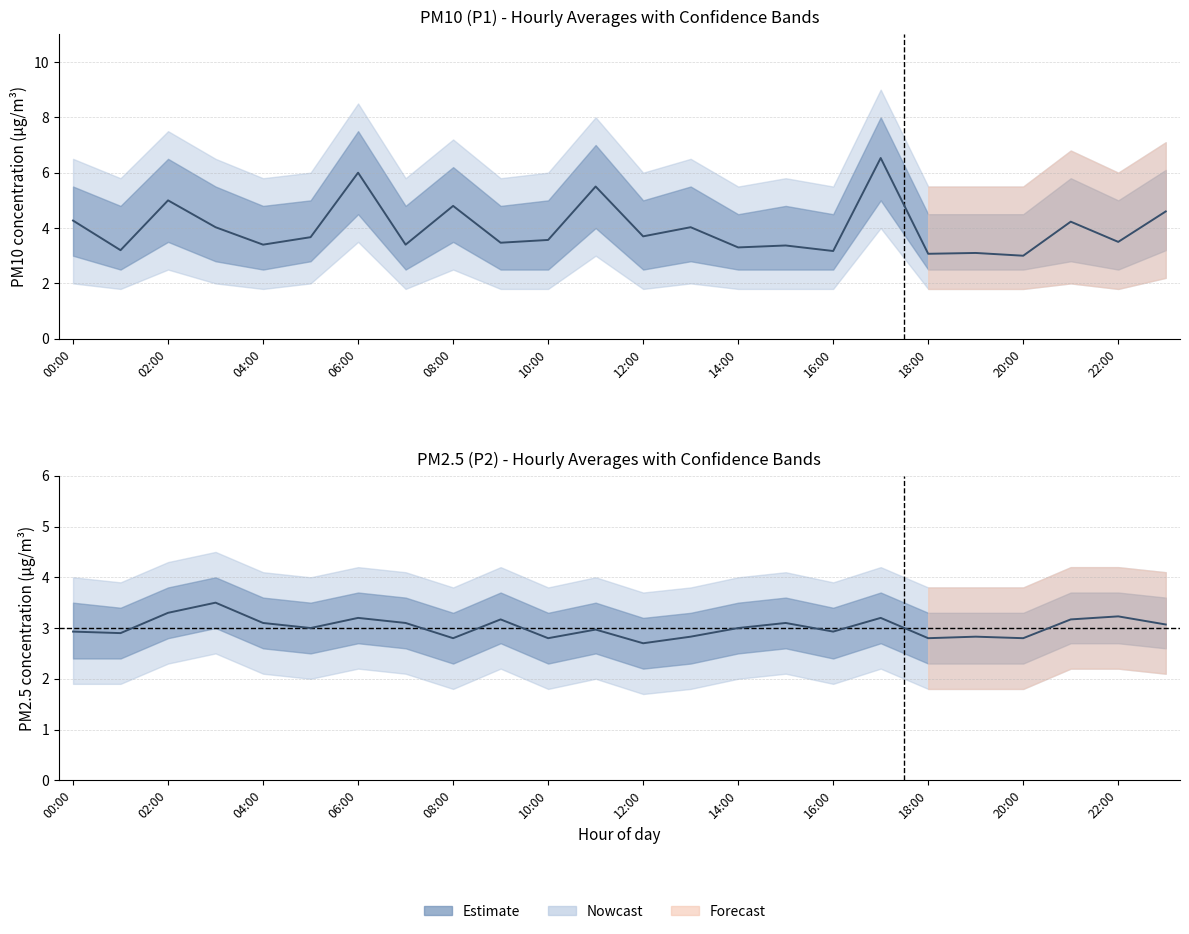

True or false: P2 (PM2.5) and P1 (PM10) intersect in this chart.

False